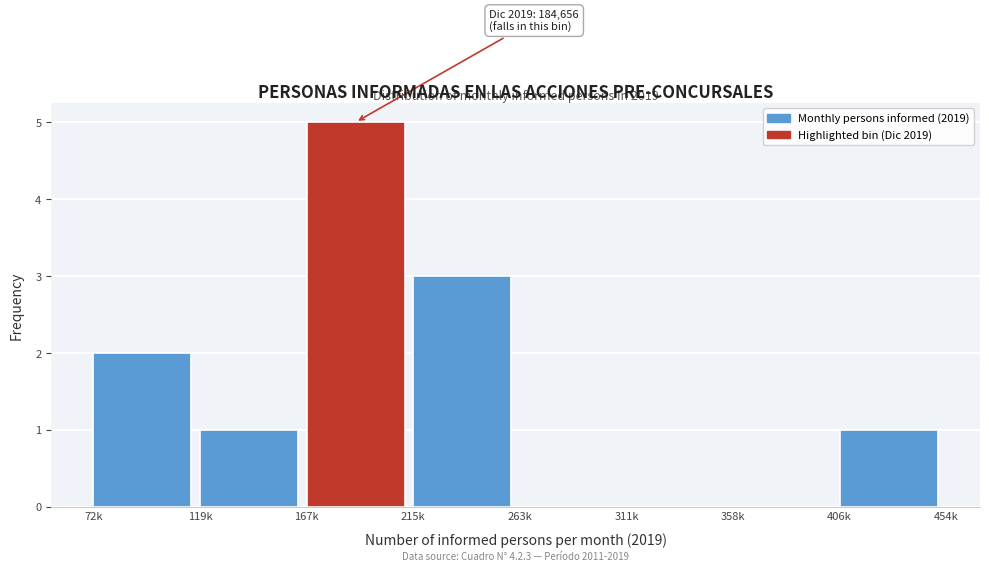

Reading left to right, what are all the values shown in this chart?

72k=2	119k=1	167k=5	215k=3	263k=0	311k=0	358k=0	406k=1